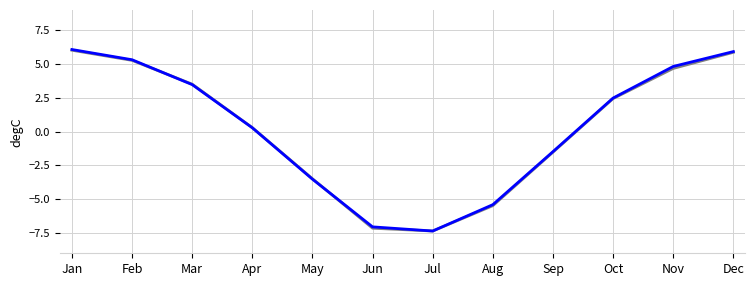

What is the greatest value displayed?

6.1